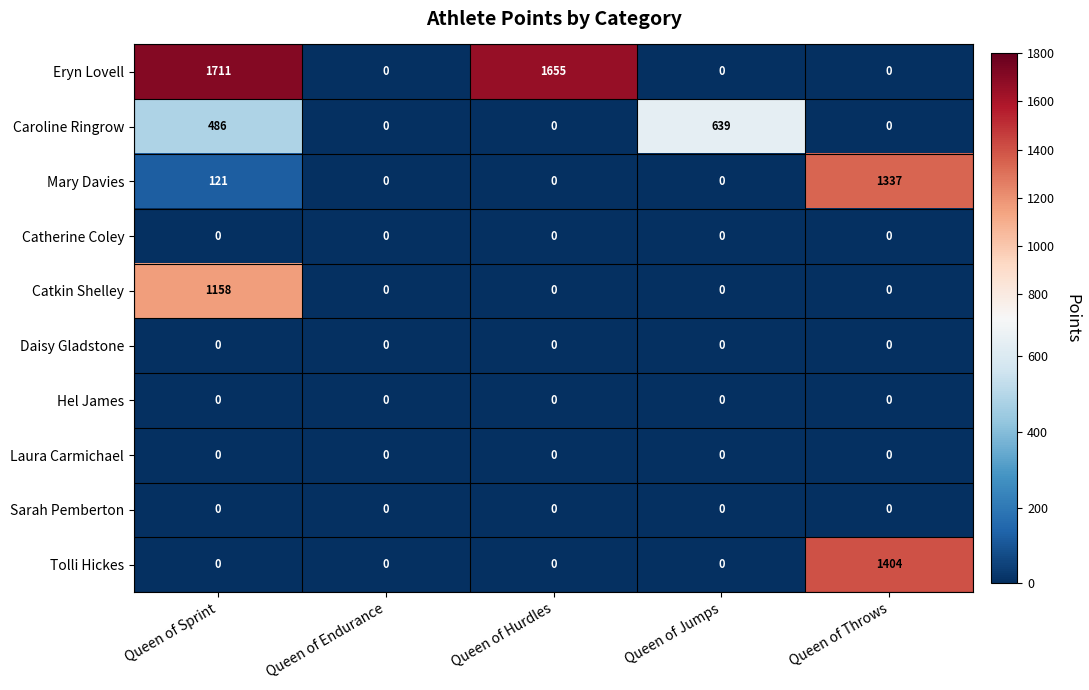

What is the spread (max minus min) of values at Queen of Hurdles?

1655